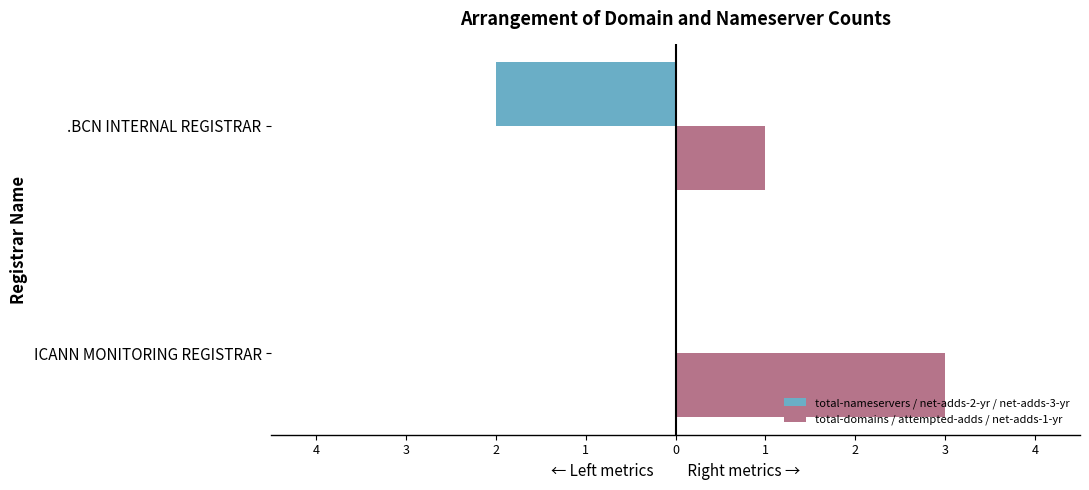

Which series has the largest total across all categories?

total-domains / attempted-adds / net-adds-1-yr